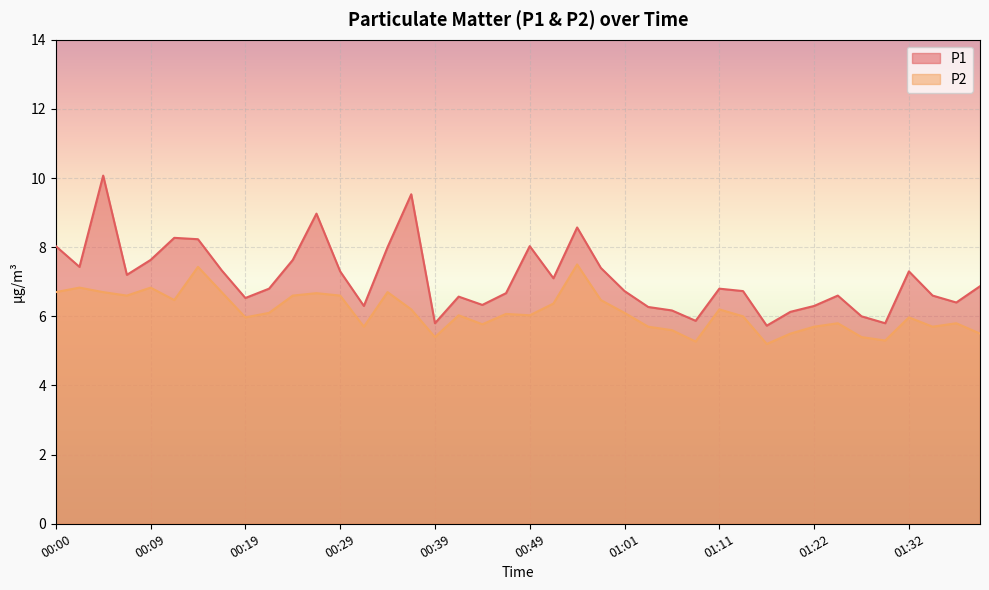

What is the approximate value of P1 at 00:24?

7.6